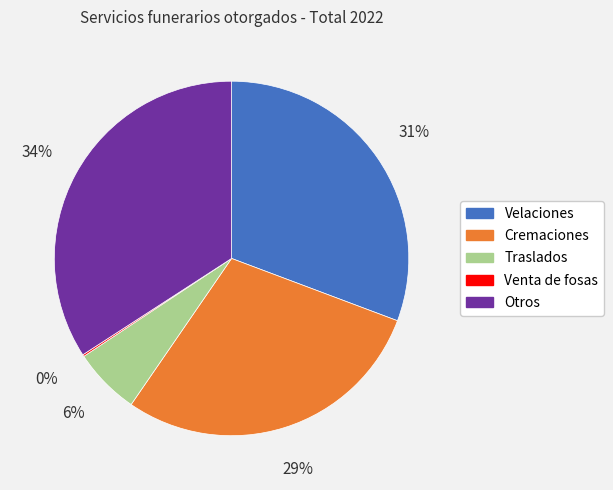

Do Velaciones and Otros together represent more than half of the pie?

Yes